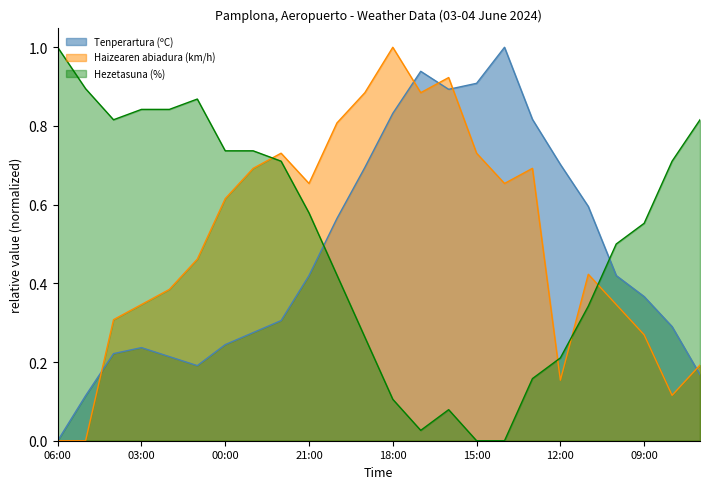

What are all the series names shown in the legend?

Tenperartura (ºC), Haizearen abiadura (km/h), Hezetasuna (%)